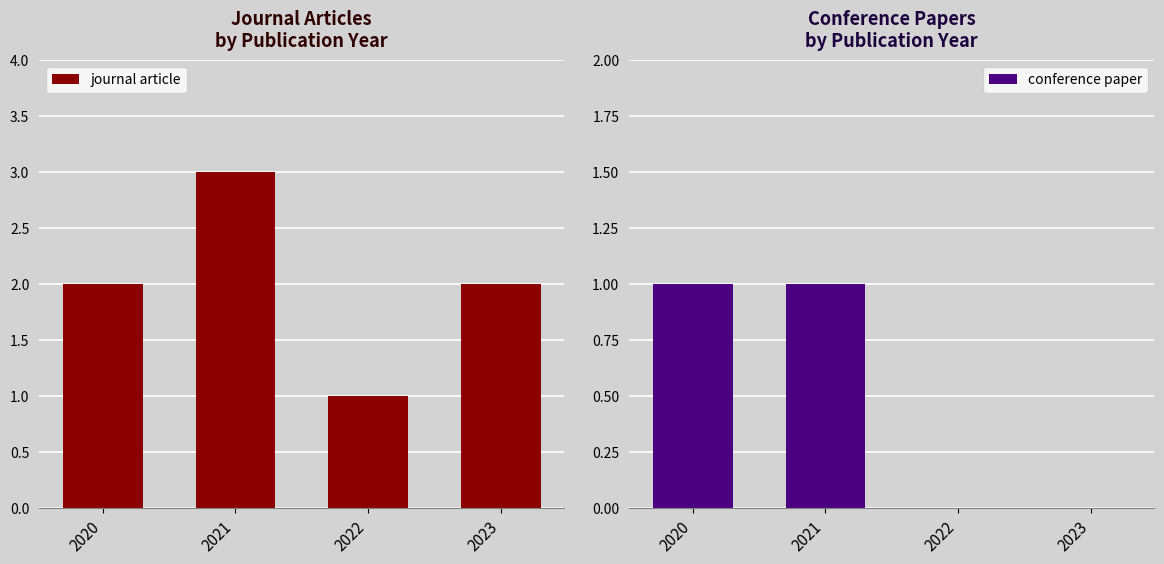

How many values in the conference paper series are below 1?

2